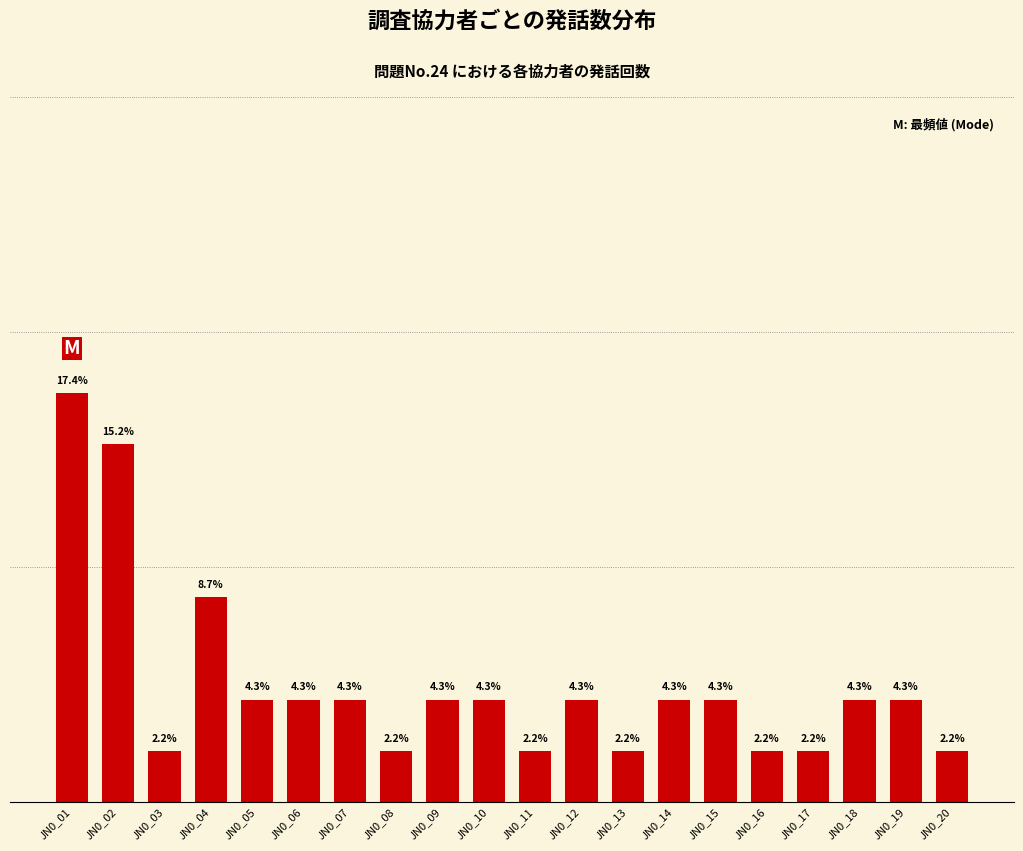

At which category does the chart reach its peak across all series?

JN0_01